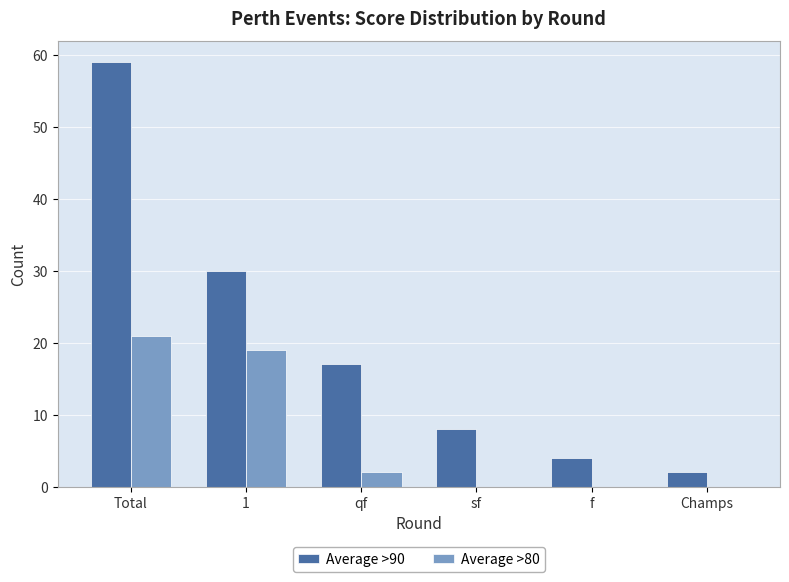

The value of Average >80 at Champs is 0. True or false?

True